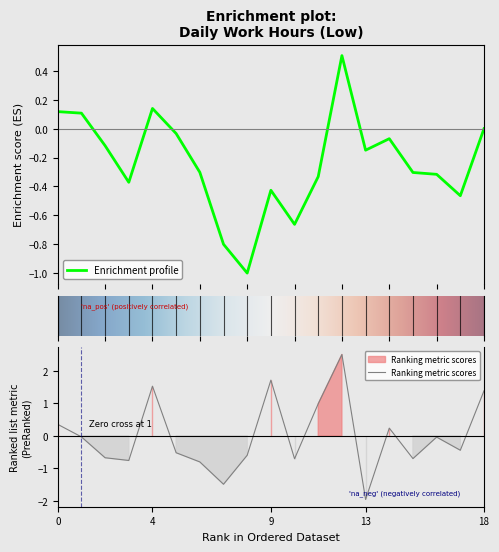

How many lines are shown in the chart?

1